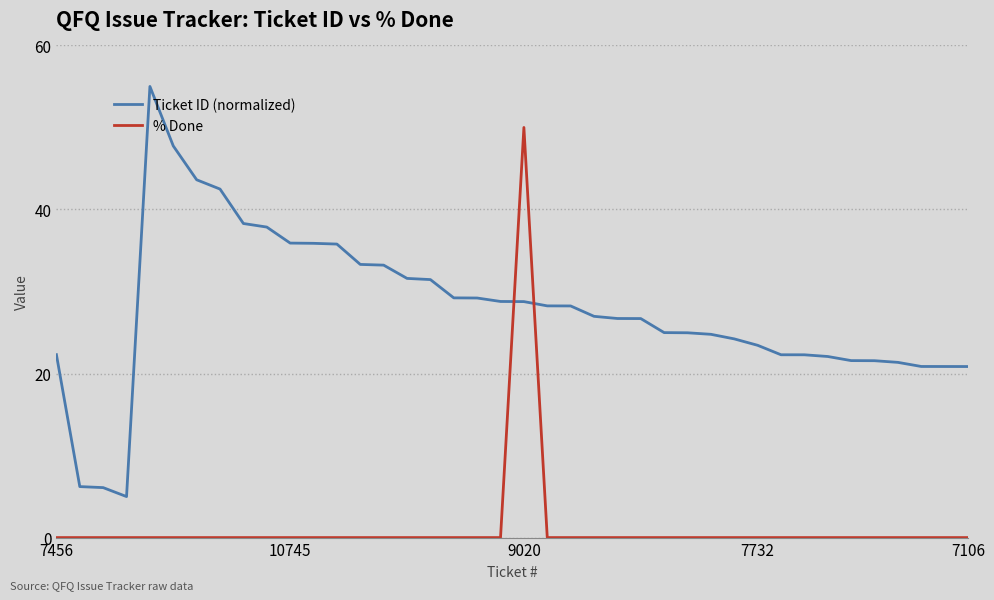

List the series in order of their overall mean, lowest first.

% Done, Ticket ID (normalized)